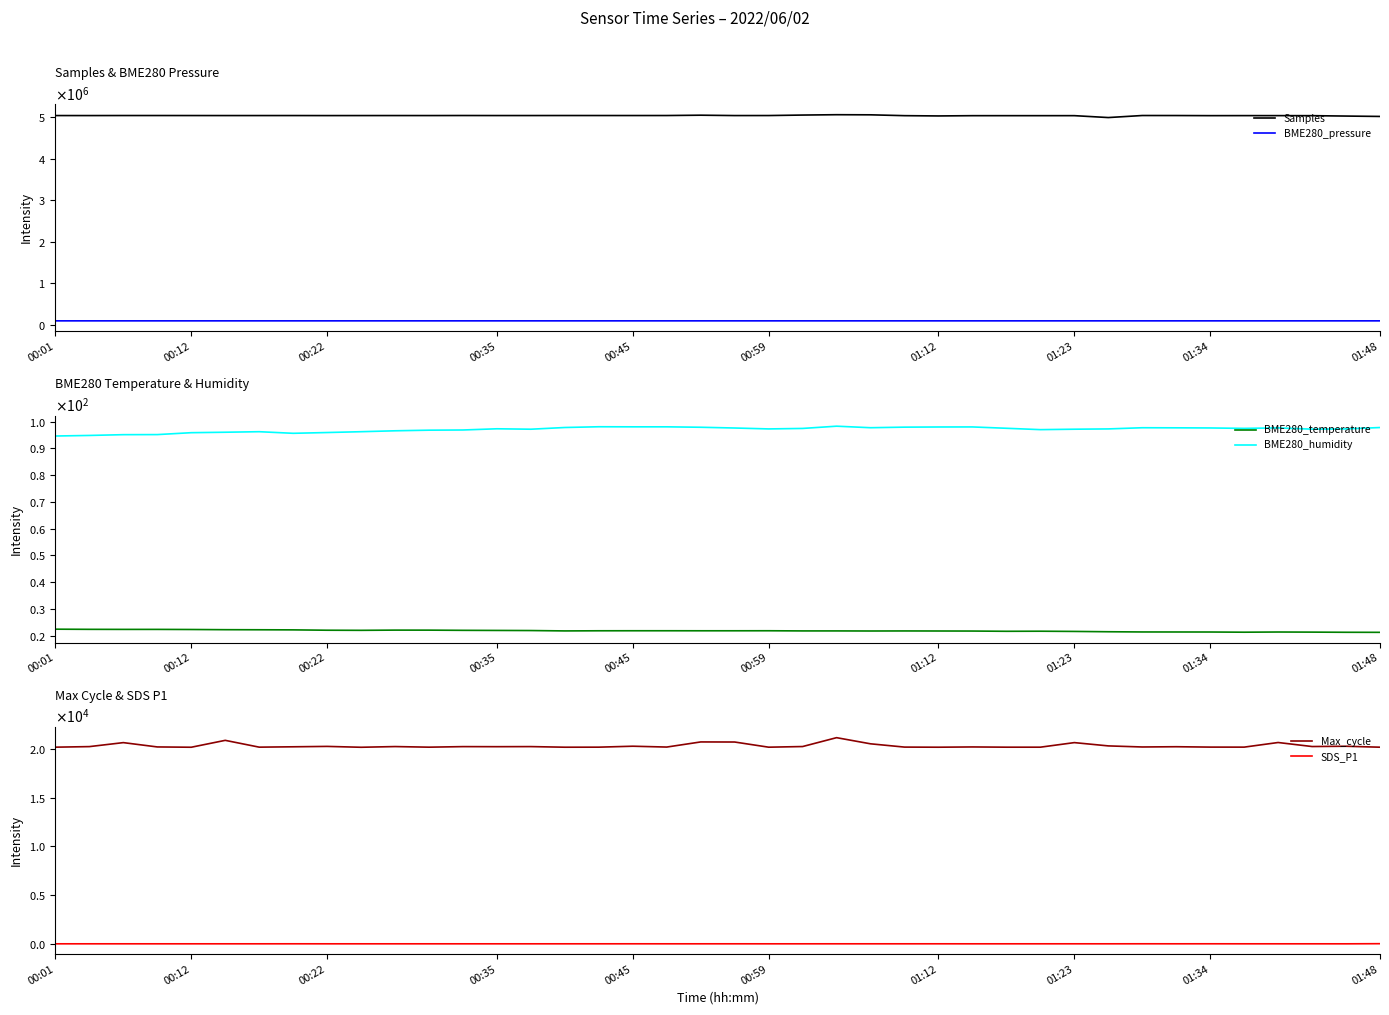

What is the difference between the Samples values at 12 and 13?

885.0